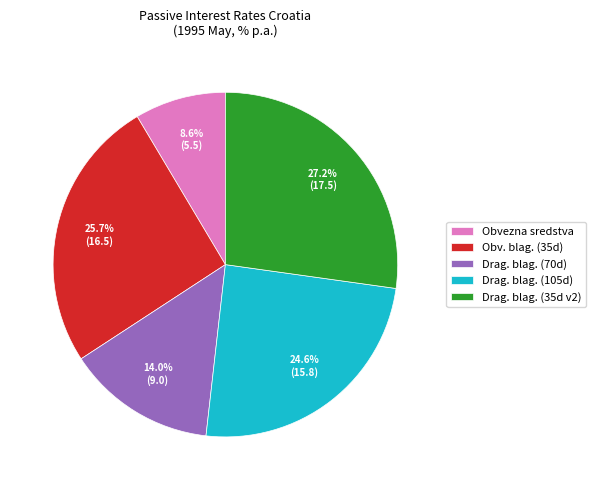

Which has a higher value, Drag. blag. (70d) or Drag. blag. (105d)?

Drag. blag. (105d)